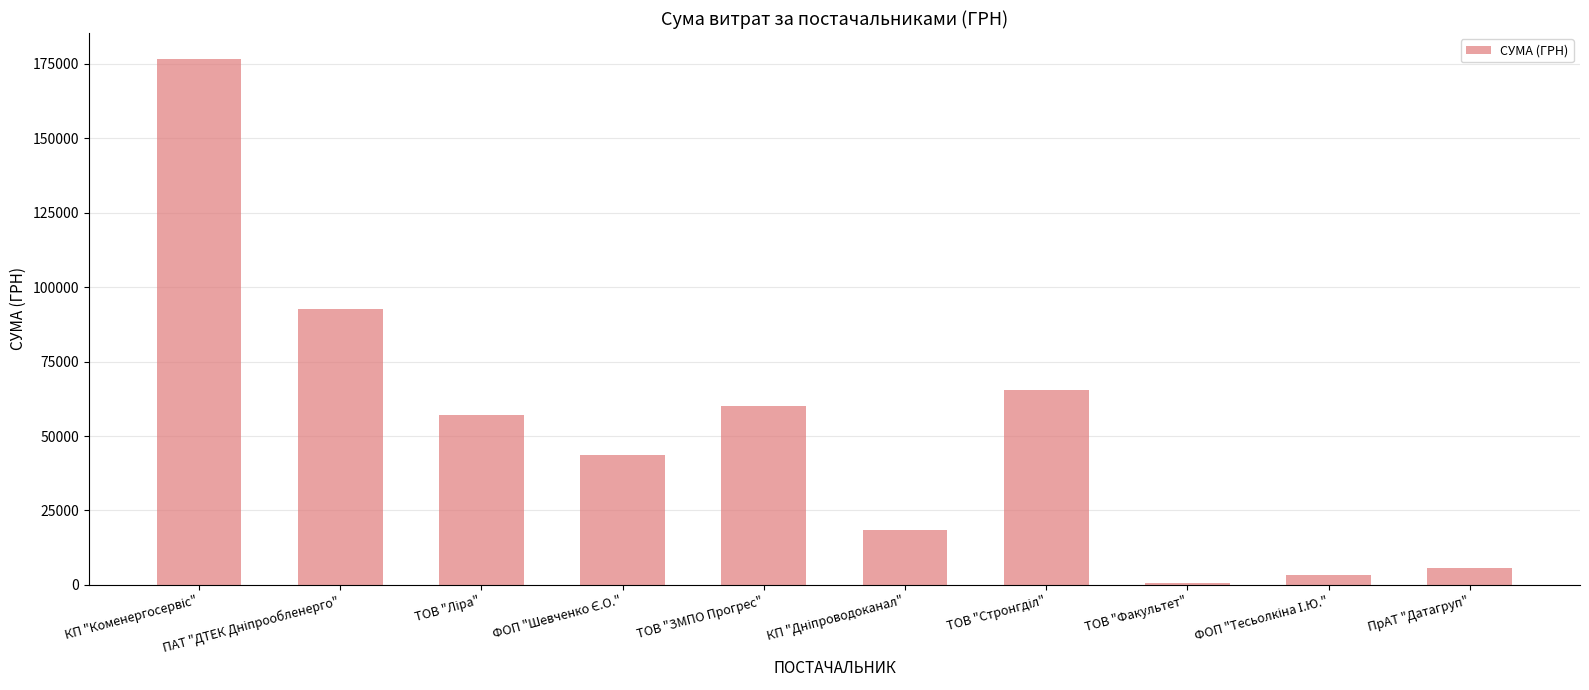

What value does the data have at ПрАТ "Датагруп"?

5593.7